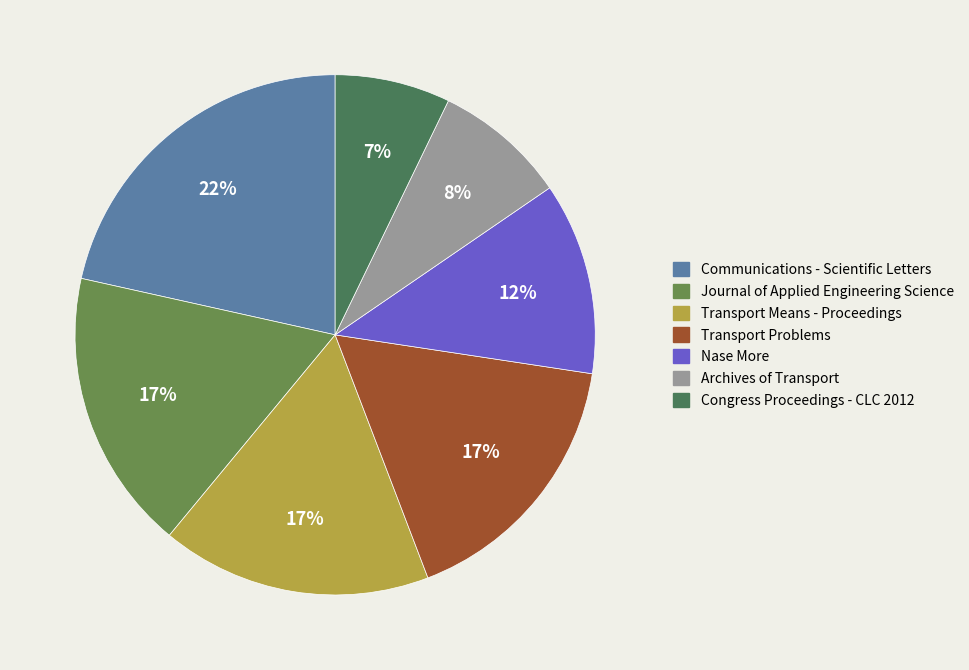

Is the sum of Communications - Scientific Letters and Journal of Applied Engineering Science greater than half?

No